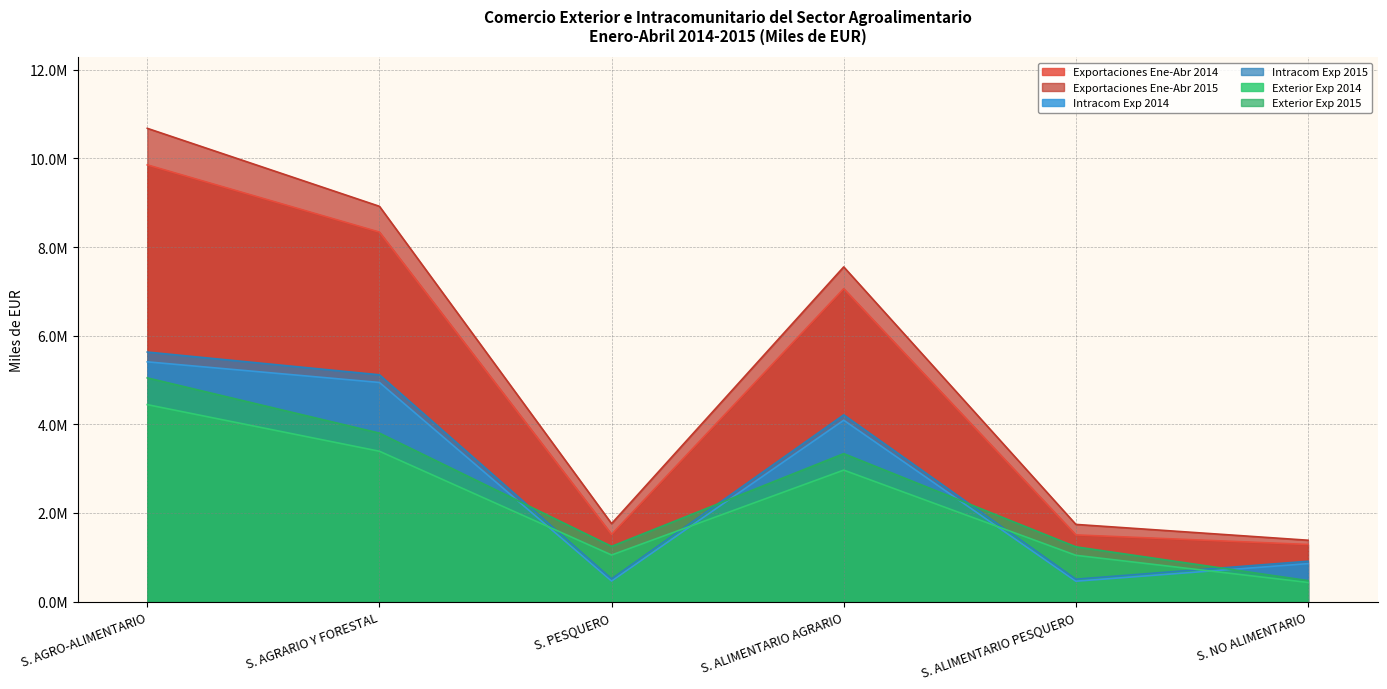

Reading right to left, what are all the values shown in this chart?

Exportaciones Ene-Abr 2014: 1289147	1504740	7058720	1516775	8335832	9852607
Exportaciones Ene-Abr 2015: 1384650	1741632	7550902	1759351	8917832	10677183
Intracom Exp 2014: 856635	460289	4092153	465379	4943699	5409078
Intracom Exp 2015: 911031	505778	4213092	513125	5116775	5629900
Exterior Exp 2014: 432512	1044451	2966567	1051396	3392133	4443529
Exterior Exp 2015: 473619	1235854	3337810	1246226	3801057	5047283